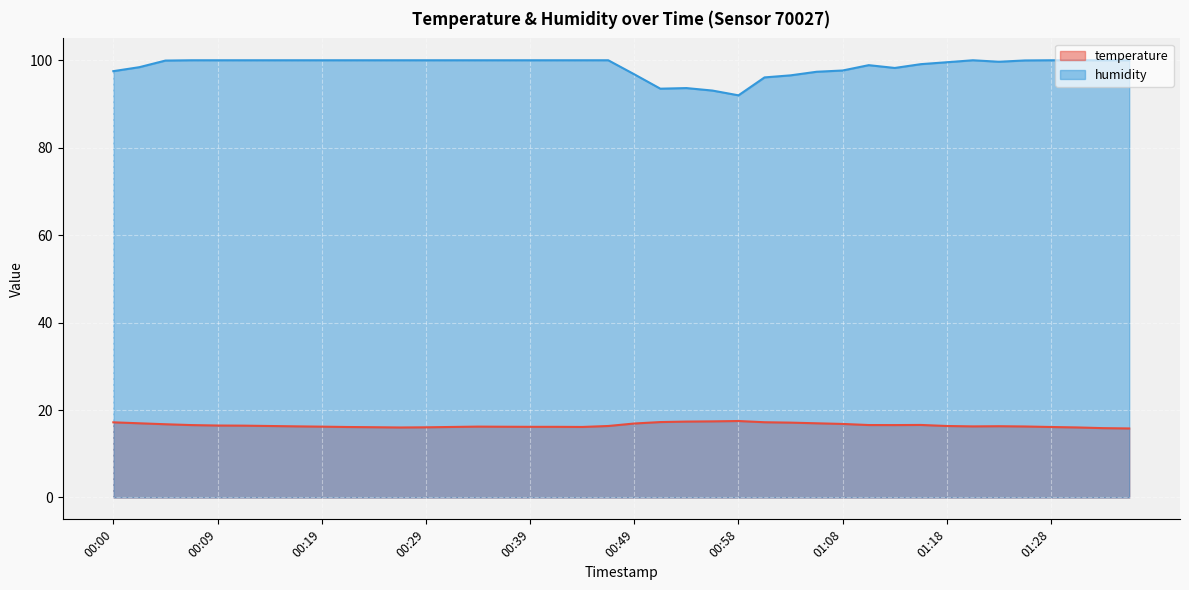

Where is the first local minimum for humidity?

00:51